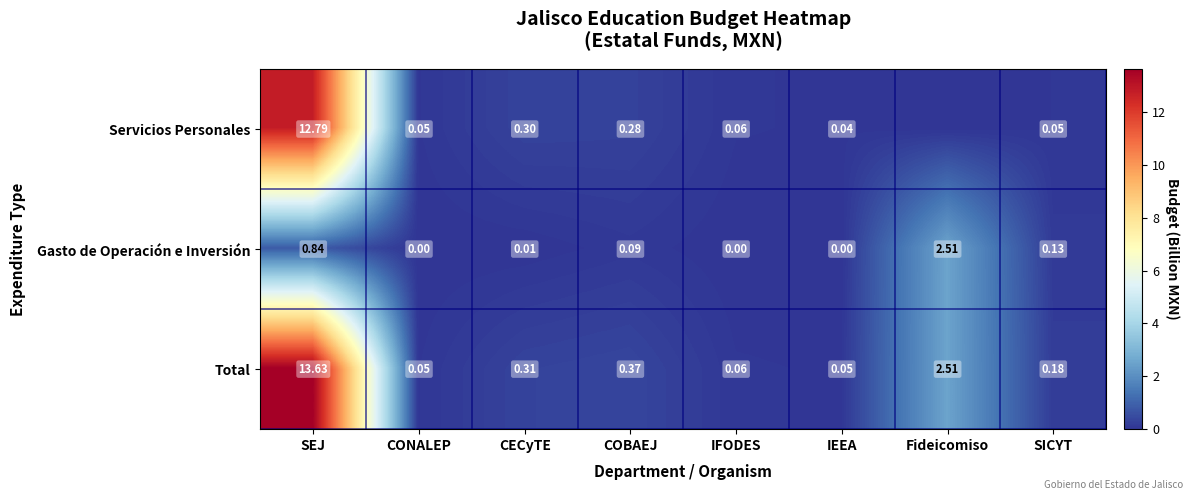

At which label is Gasto de Operación e Inversión closest to 1?

SEJ